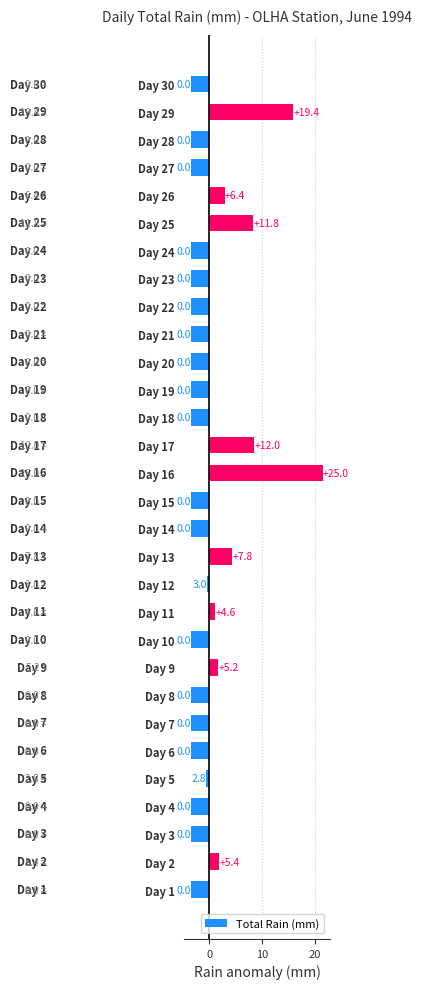

How many bars are there in total?

30